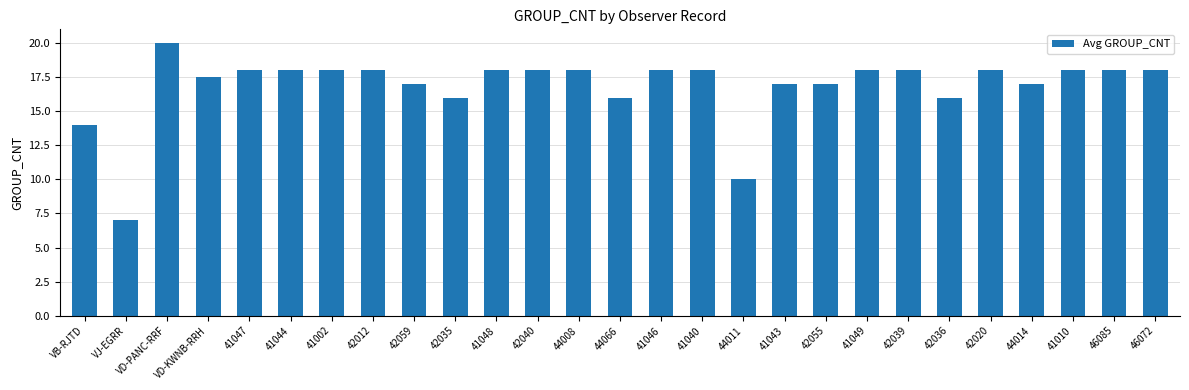

Is it true that the value at 41044 is 18.0?

True